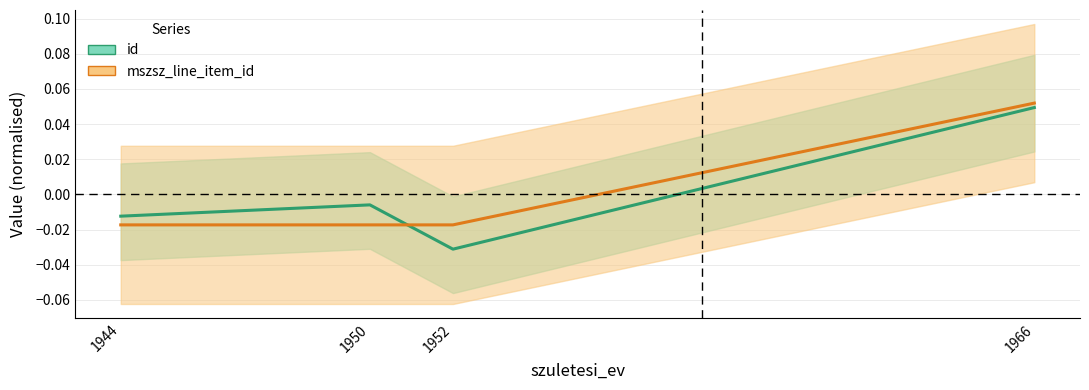

Between 1944 and 1950, which is larger?

1950